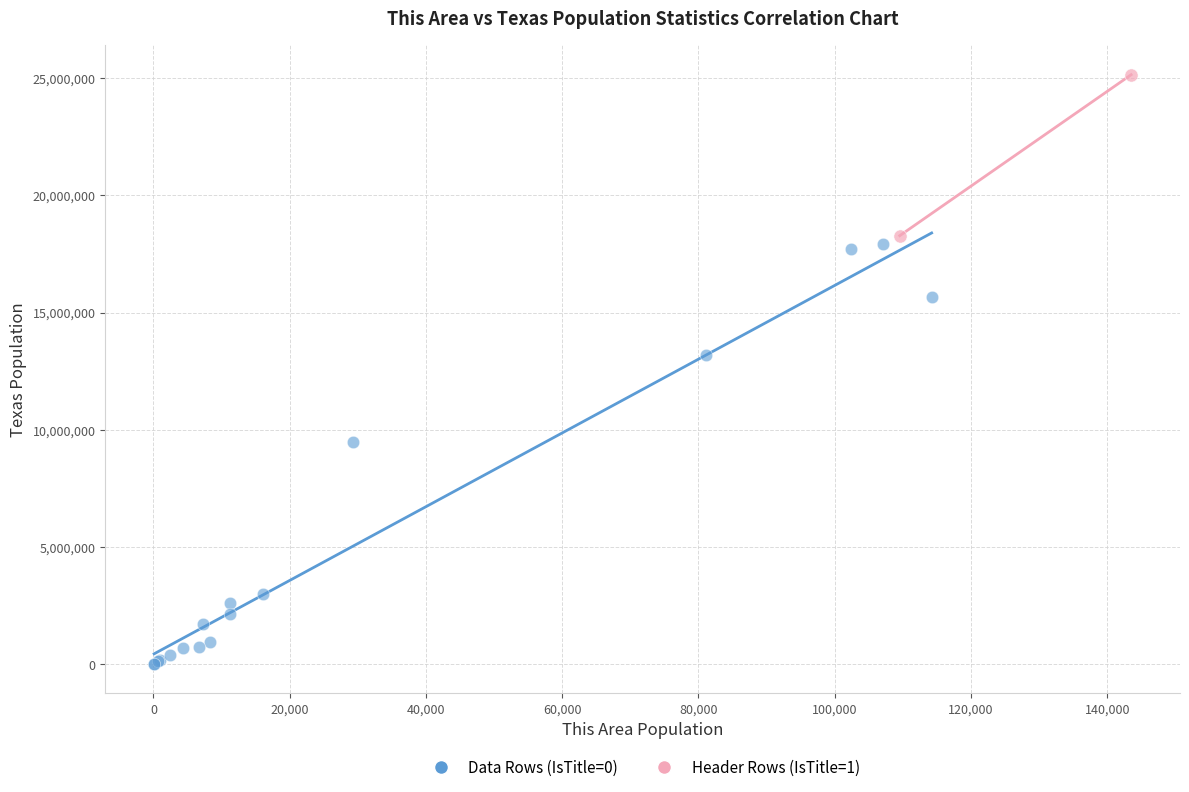

Which series has the widest spread of Y values?

Data Rows (IsTitle=0)